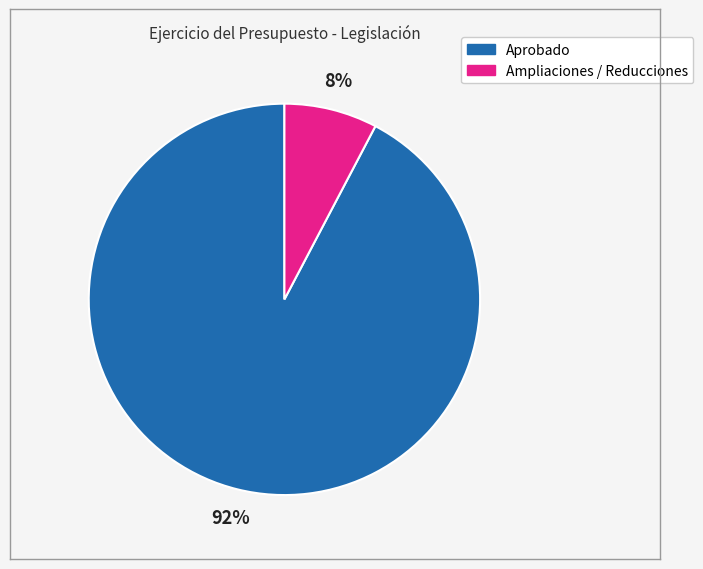

What is the ratio of the value at Ampliaciones / Reducciones to the value at Aprobado?

0.1